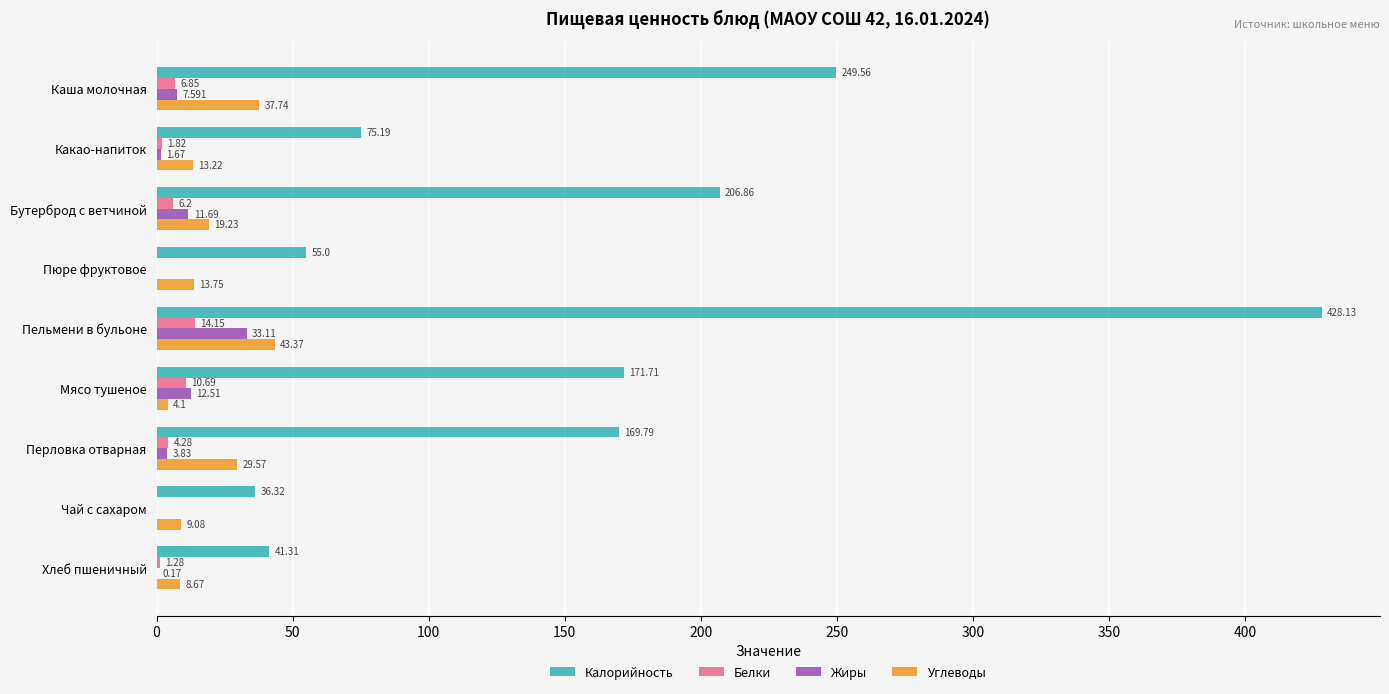

What are all the series names shown in the legend?

Калорийность, Белки, Жиры, Углеводы